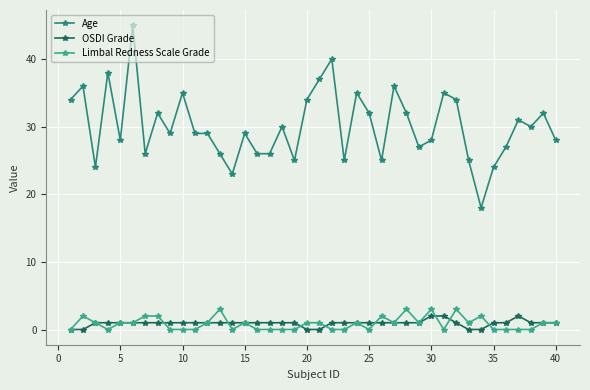

Reading left to right, list all the values displayed in this chart.

Age: 34	36	24	38	28	45	26	32	29	35	29	29	26	23	29	26	26	30	25	34	37	40	25	35	32	25	36	32	27	28	35	34	25	18	24	27	31	30	32	28
OSDI Grade: 0	0	1	1	1	1	1	1	1	1	1	1	1	1	1	1	1	1	1	0	0	1	1	1	1	1	1	1	1	2	2	1	0	0	1	1	2	1	1	1
Limbal Redness Scale Grade: 0	2	1	0	1	1	2	2	0	0	0	1	3	0	1	0	0	0	0	1	1	0	0	1	0	2	1	3	1	3	0	3	1	2	0	0	0	0	1	1